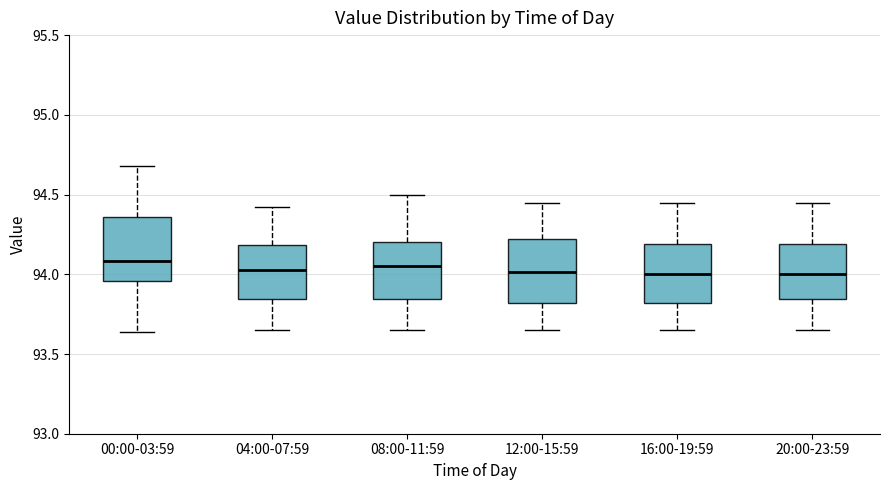

Reading left to right, transcribe this box plot: for each box, give where its median line is, the range the box spans, and where its two whiskers end, as read against the y-axis. The values are not printed on the chart, so give them approximately, as read against the axis.

00:00-03:59: median 94.10, box 93.95 to 94.35, whiskers 93.65 to 94.70
04:00-07:59: median 94.05, box 93.85 to 94.20, whiskers 93.65 to 94.40
08:00-11:59: median 94.05, box 93.85 to 94.20, whiskers 93.65 to 94.50
12:00-15:59: median 94.00, box 93.80 to 94.20, whiskers 93.65 to 94.45
16:00-19:59: median 94.00, box 93.80 to 94.20, whiskers 93.65 to 94.45
20:00-23:59: median 94.00, box 93.85 to 94.20, whiskers 93.65 to 94.45